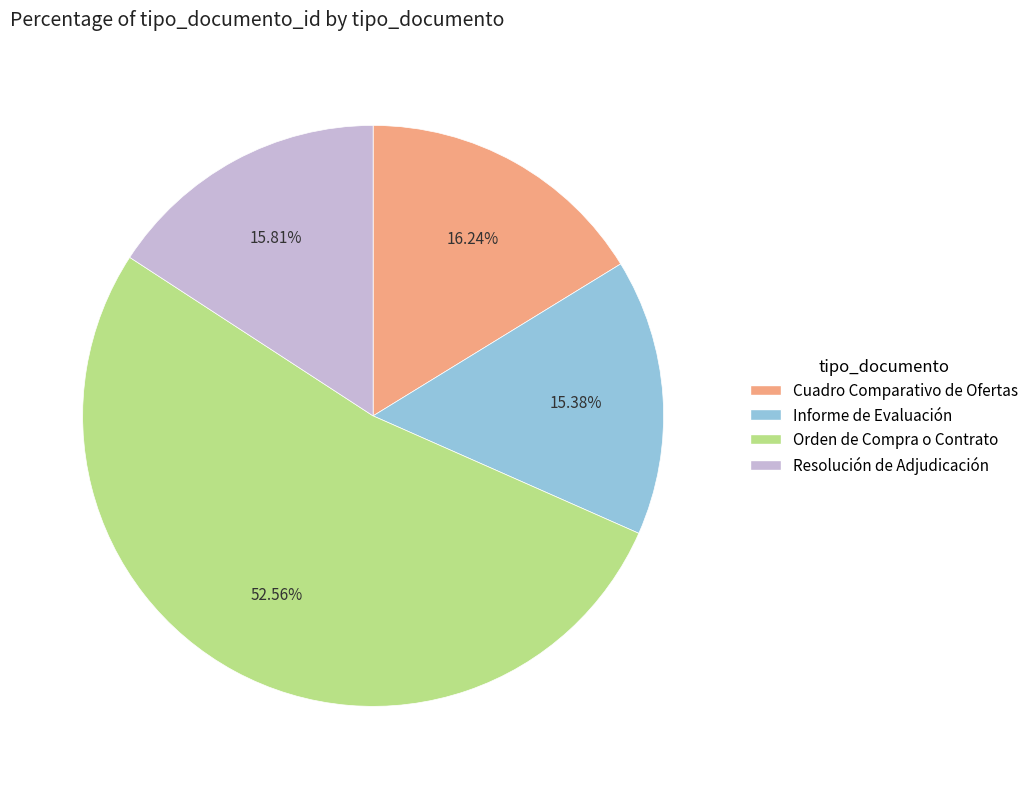

What is the ratio of the value at Orden de Compra o Contrato to the value at Informe de Evaluación?

3.4